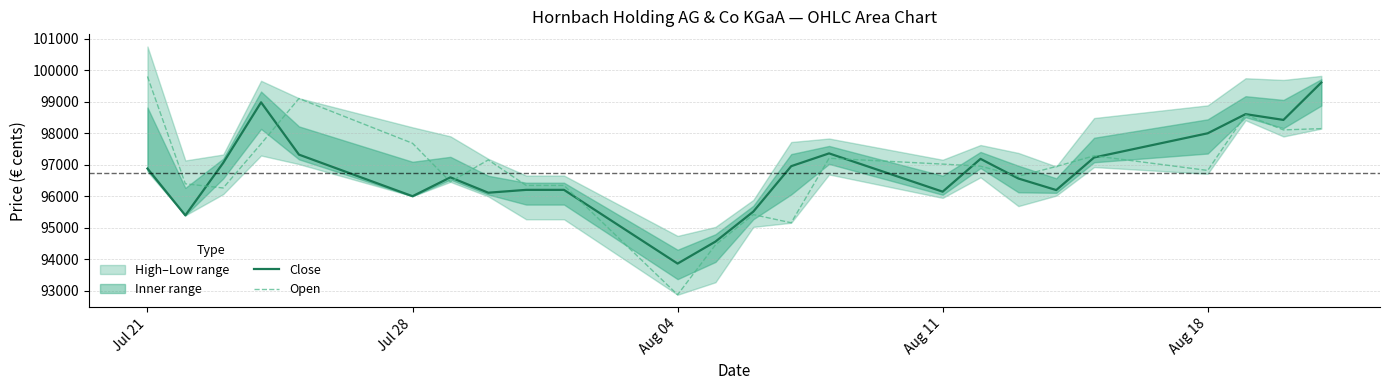

Which category has the highest value in the Open series?

Jul 21